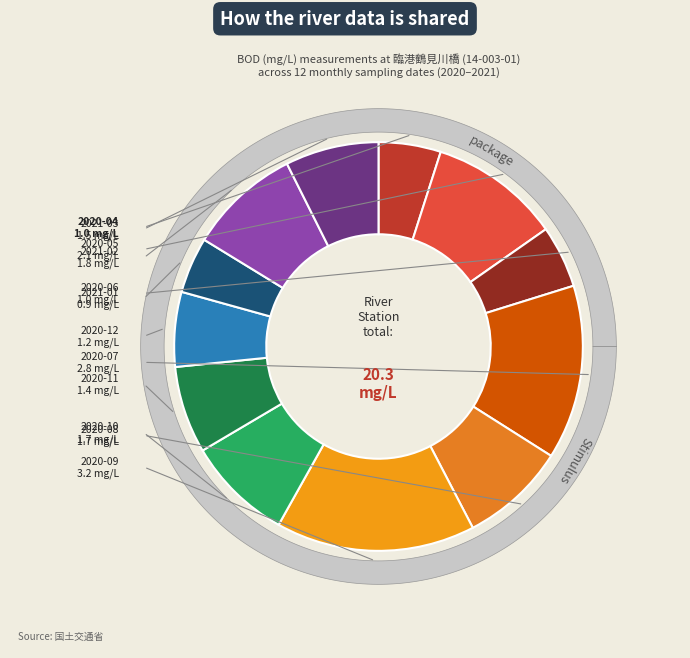

What is the smallest slice in the pie chart?

2021-01